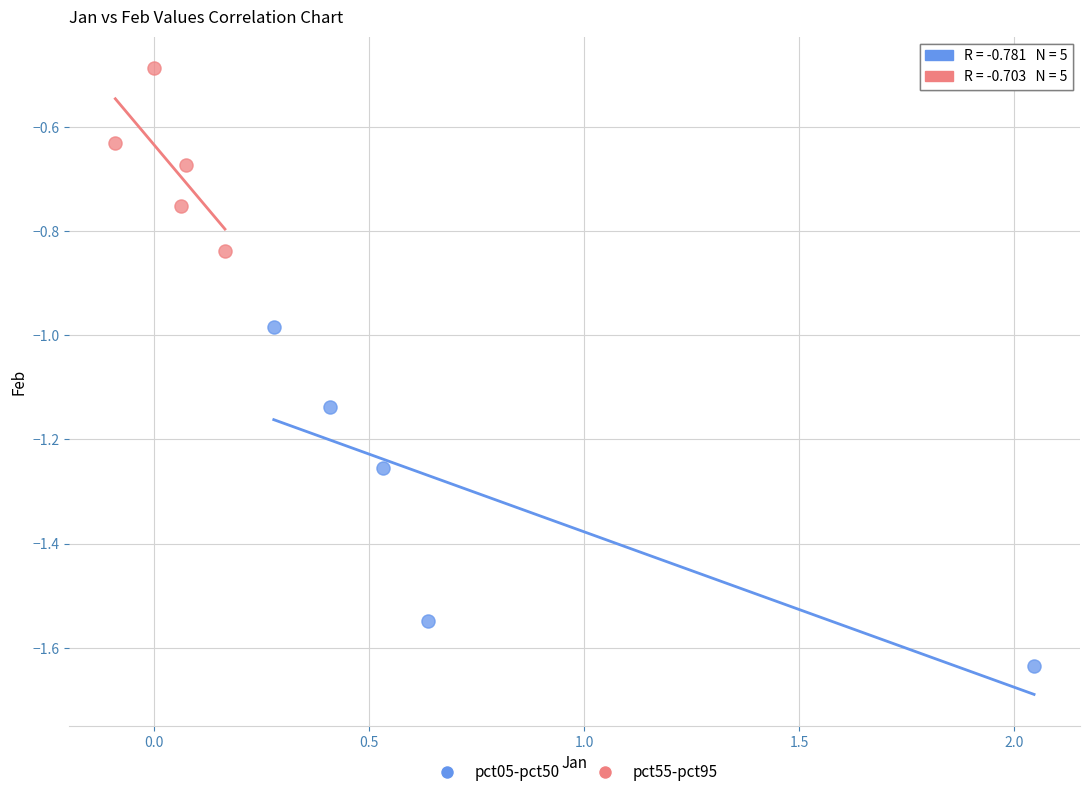

Which series has the largest Y range (max minus min)?

pct05-pct50